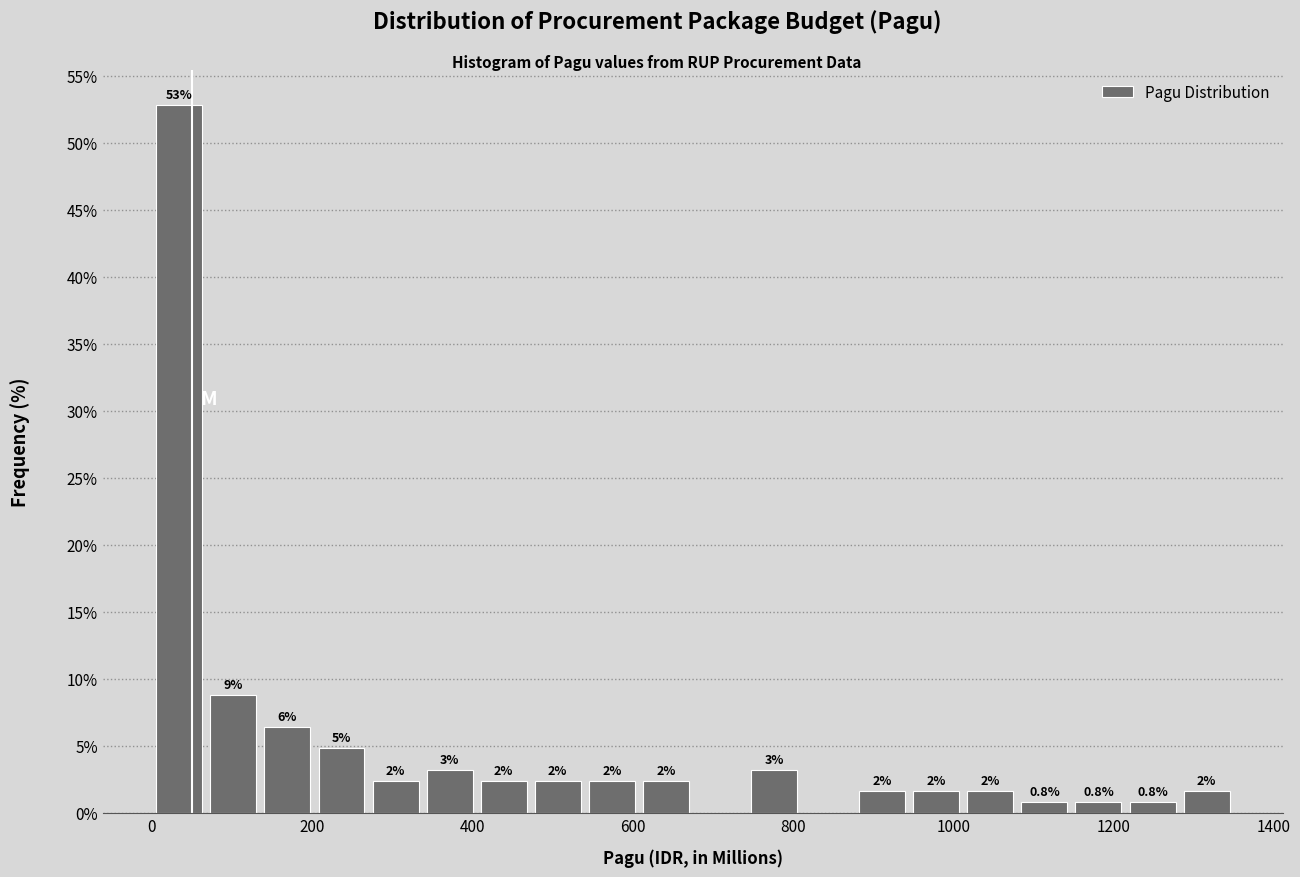

Around what value on the x-axis is the tallest bar? Give the approximate position of its centre, as read against the axis.

40